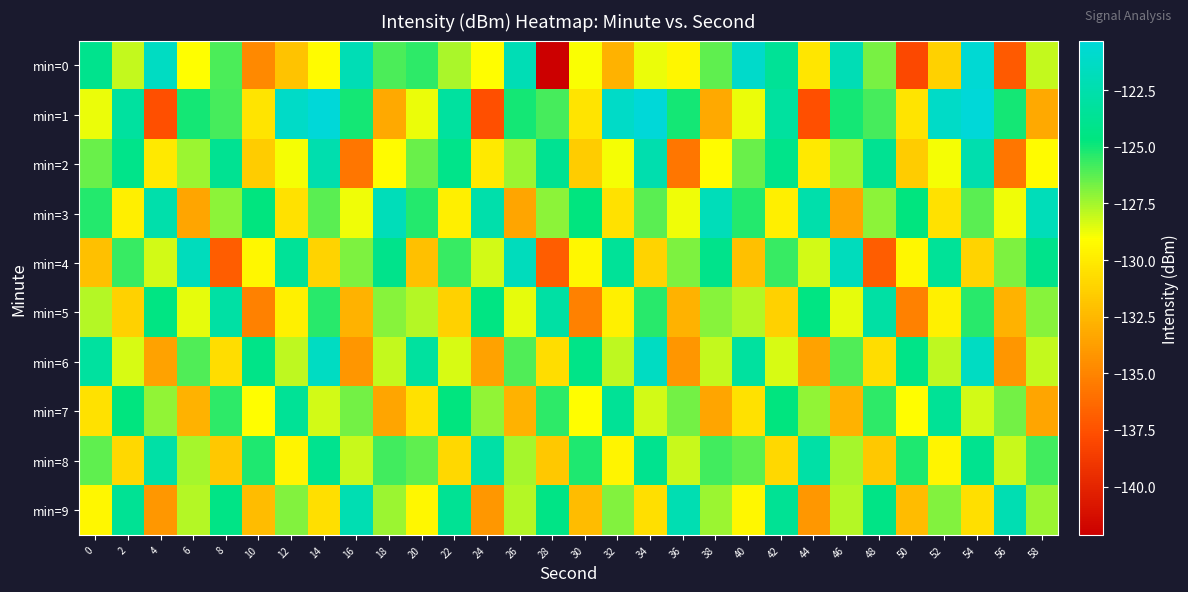

Rank the series by their maximum value, from lowest to highest.

min=7, min=5, min=8, min=2, min=9, min=3, min=4, min=6, min=0, min=1